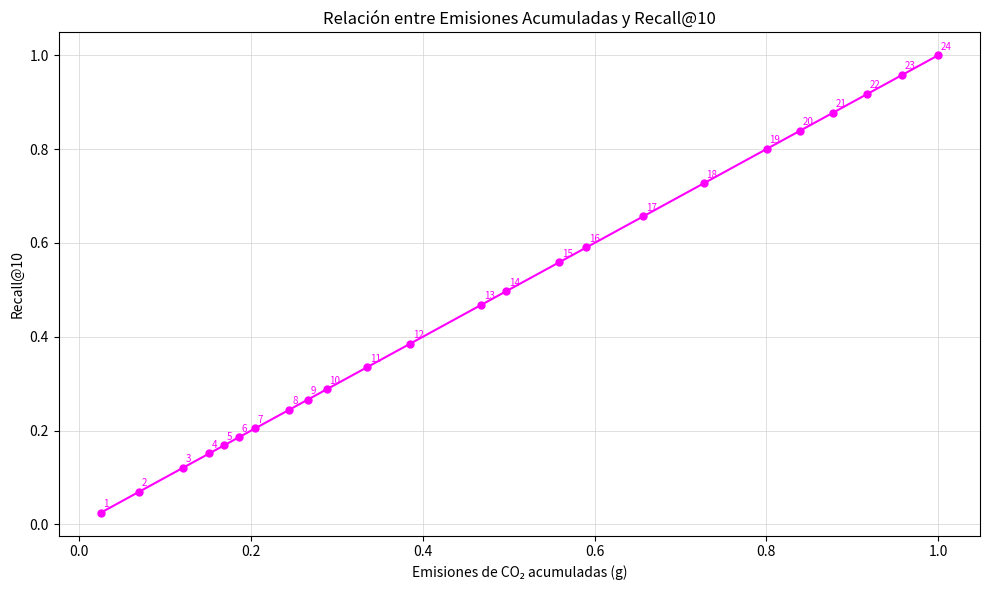

True or false: the data has more than 2 interior local peaks.

False